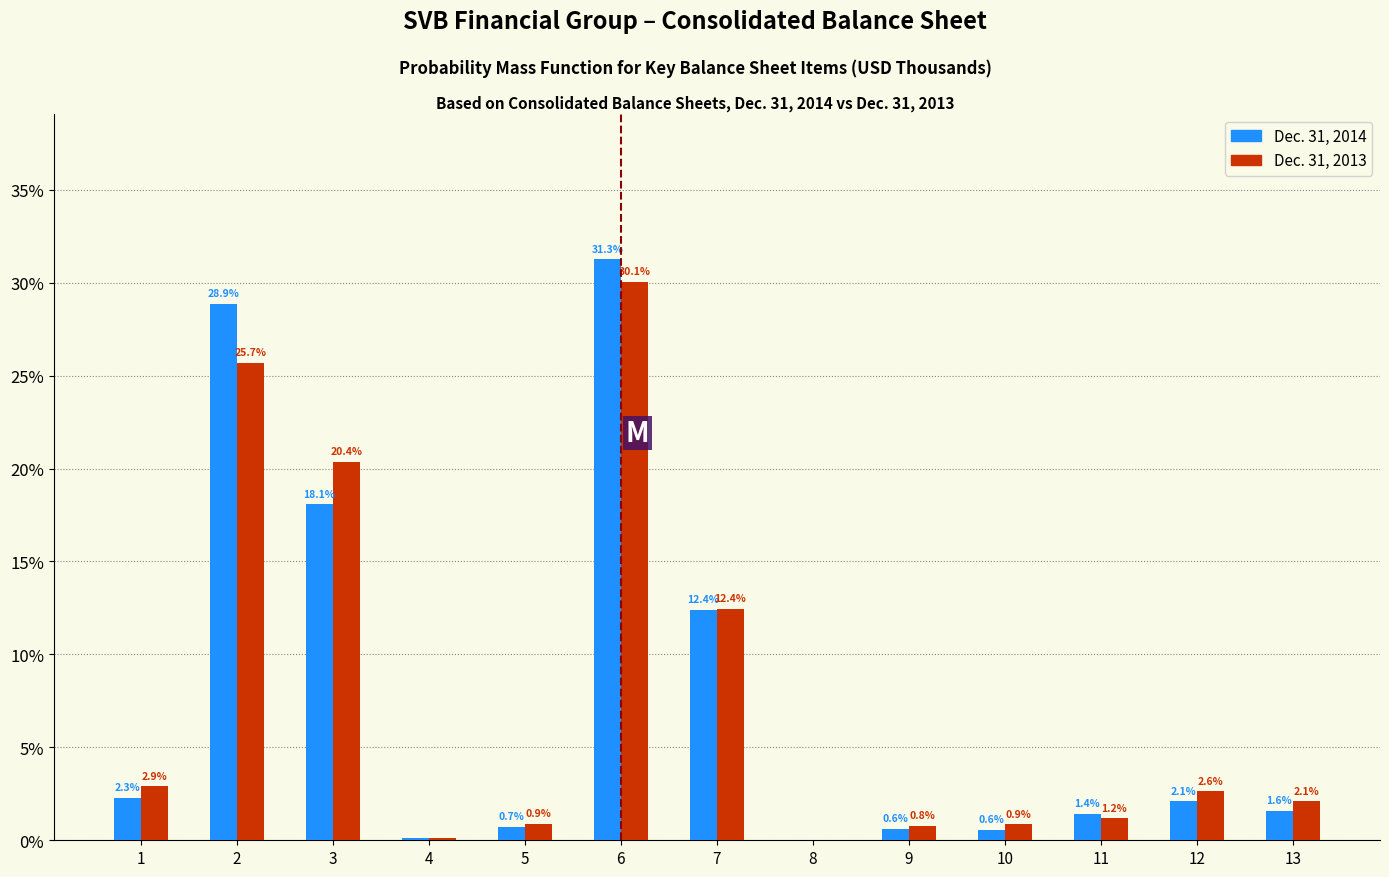

What is the total value across all series at 7?

24.8